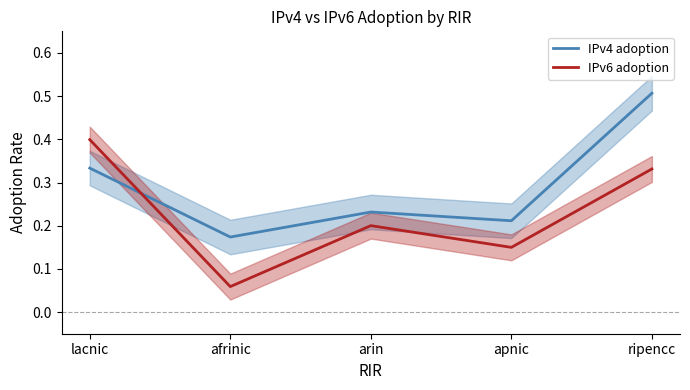

Which label corresponds to the smallest value in the chart?

afrinic